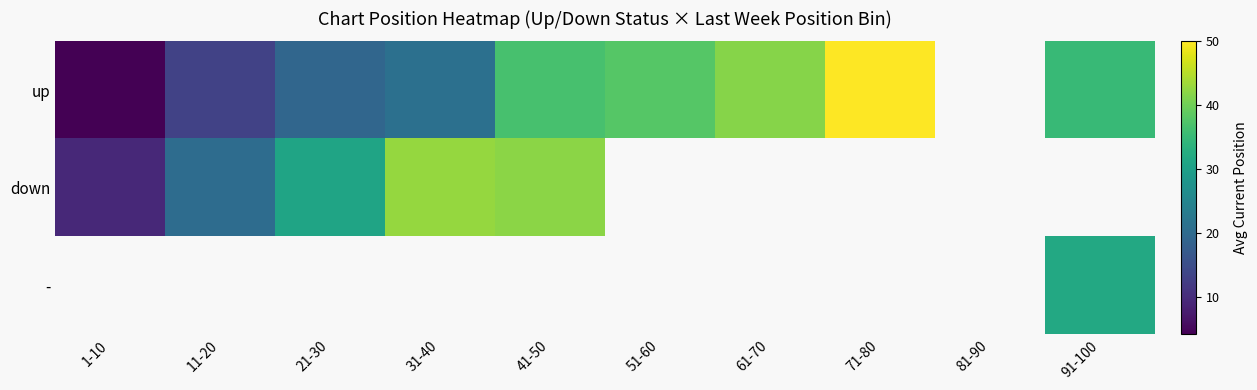

How many positive values does the - series have?

1